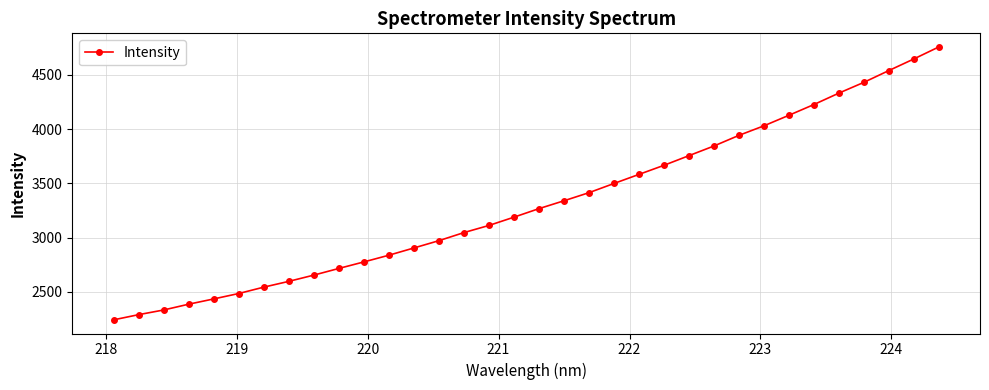

What is the difference between the maximum and minimum values?

2516.8